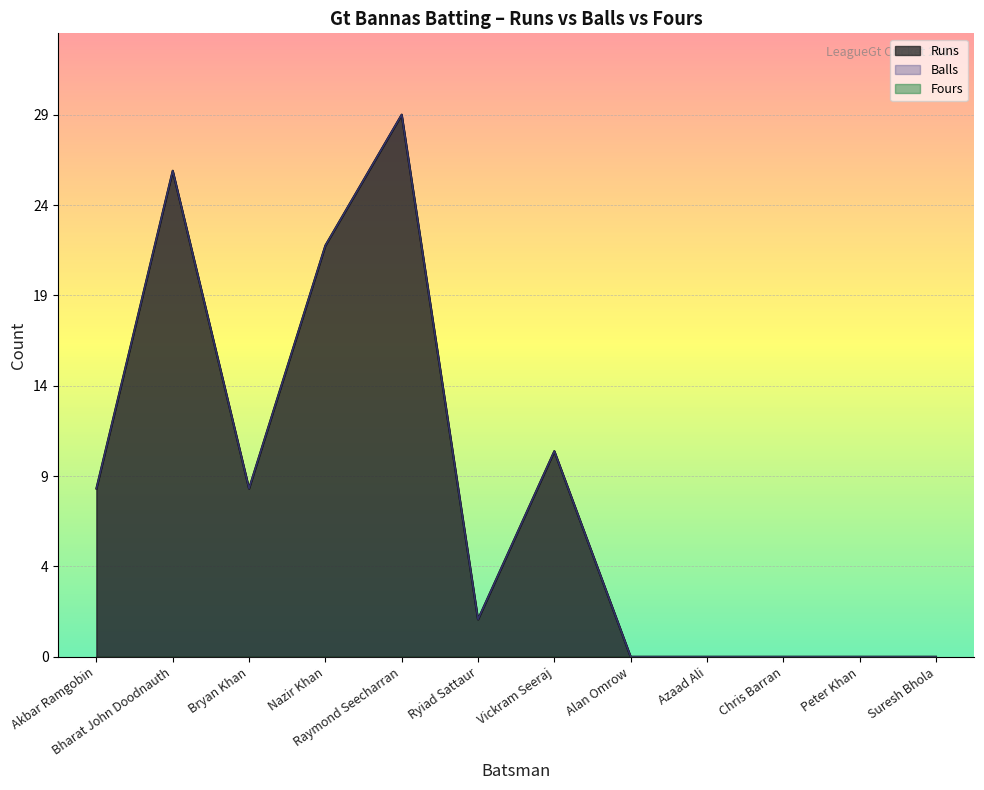

What is the sum of all Runs values?

108